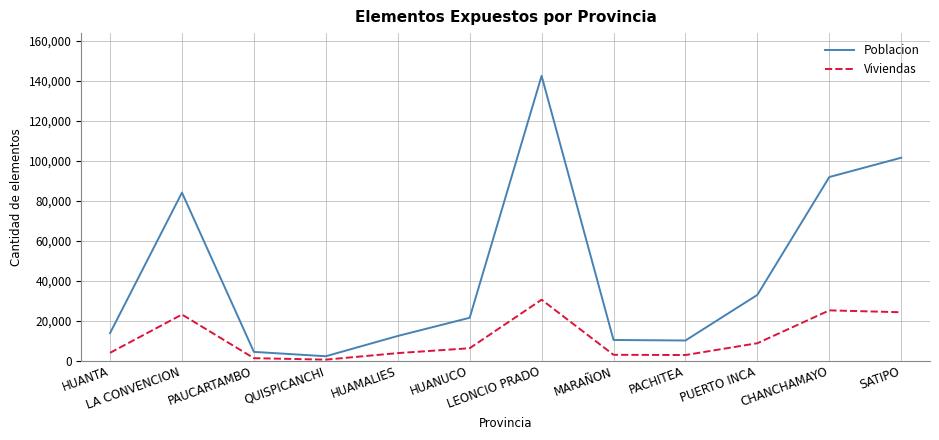

Between HUANUCO and MARAÑON, which series saw the biggest shift?

Poblacion